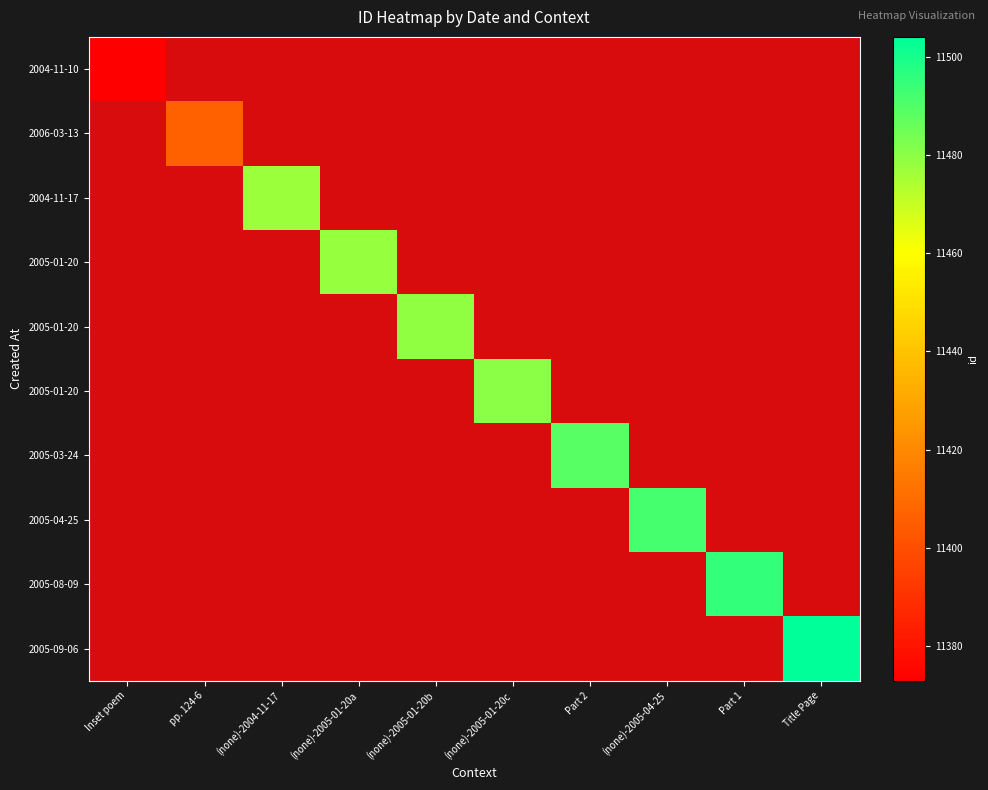

What is the spread (max minus min) of values at Inset poem?

11373